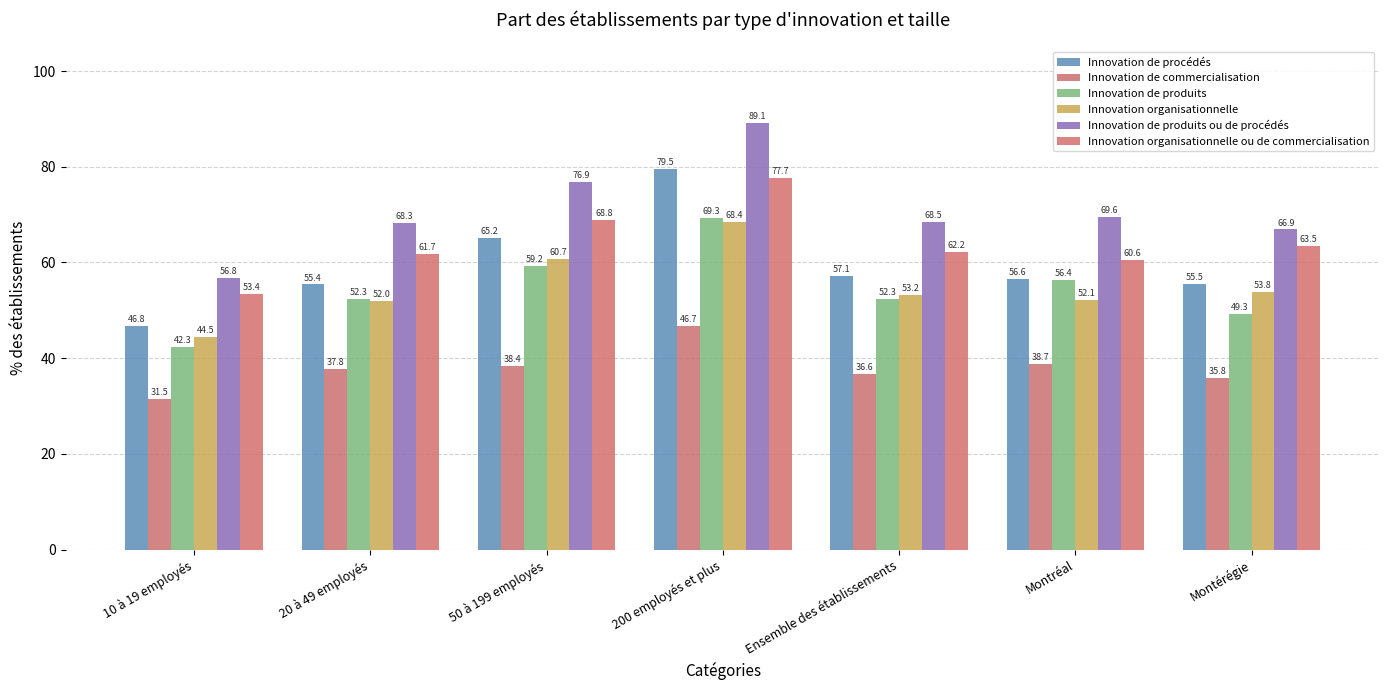

Reading right to left, extract all data points from this chart.

Innovation de procédés: 55.5	56.6	57.1	79.5	65.2	55.4	46.8
Innovation de commercialisation: 35.8	38.7	36.6	46.7	38.4	37.8	31.5
Innovation de produits: 49.3	56.4	52.3	69.3	59.2	52.3	42.3
Innovation organisationnelle: 53.8	52.1	53.2	68.4	60.7	52.0	44.5
Innovation de produits ou de procédés: 66.9	69.6	68.5	89.1	76.9	68.3	56.8
Innovation organisationnelle ou de commercialisation: 63.5	60.6	62.2	77.7	68.8	61.7	53.4